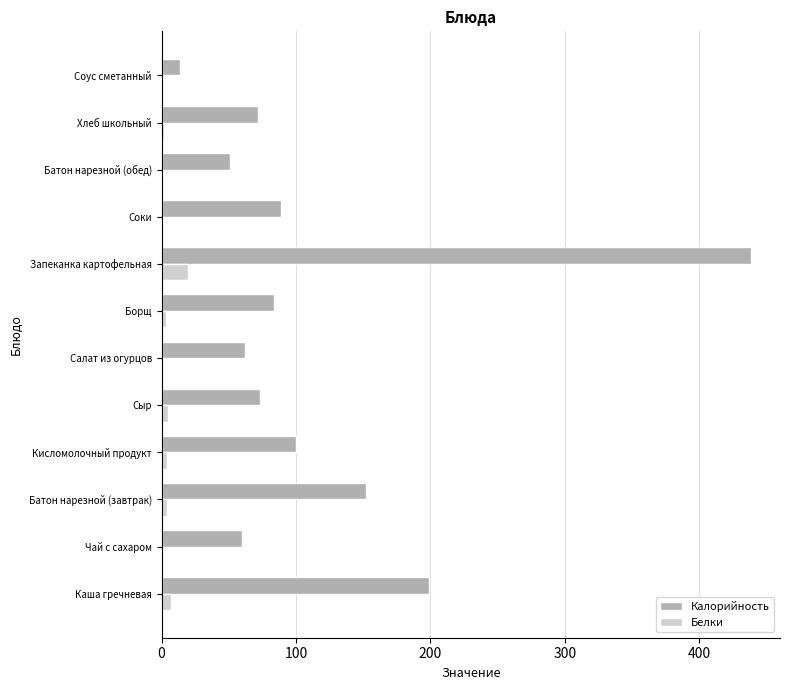

Is it true that Белки equals 0 at Чай с сахаром?

True